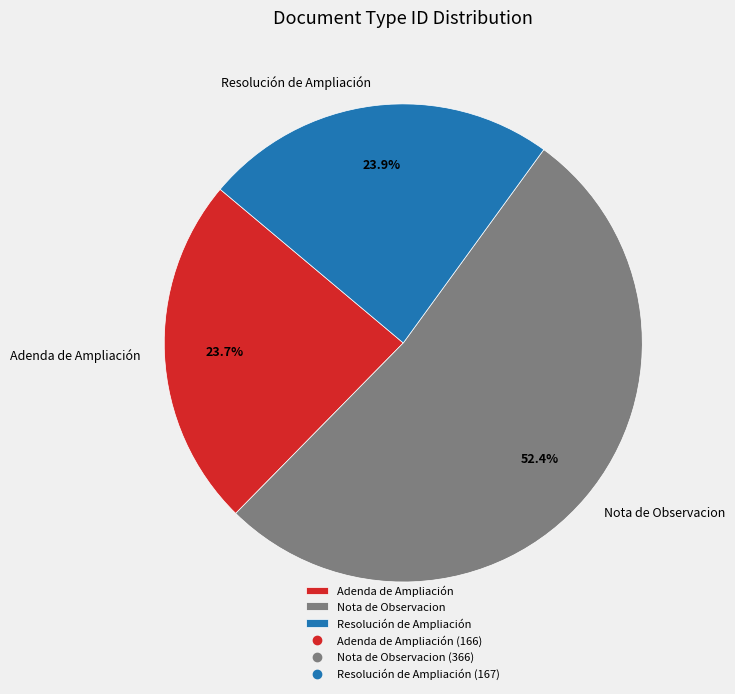

Is there any slice that represents more than half of the pie?

Yes